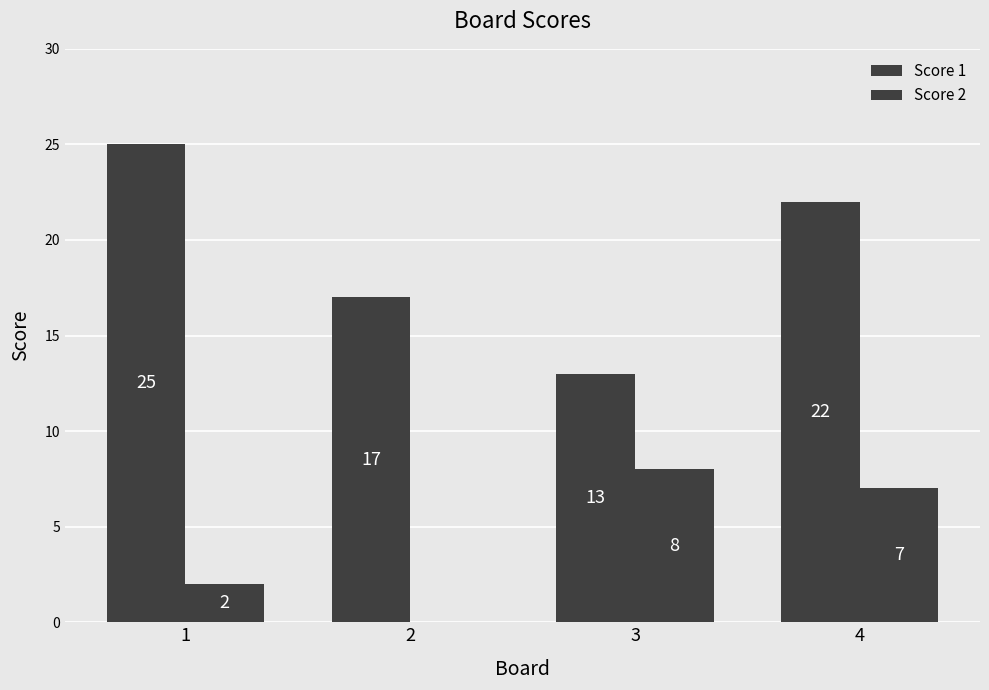

At which label is Score 1 closest to 19?

2